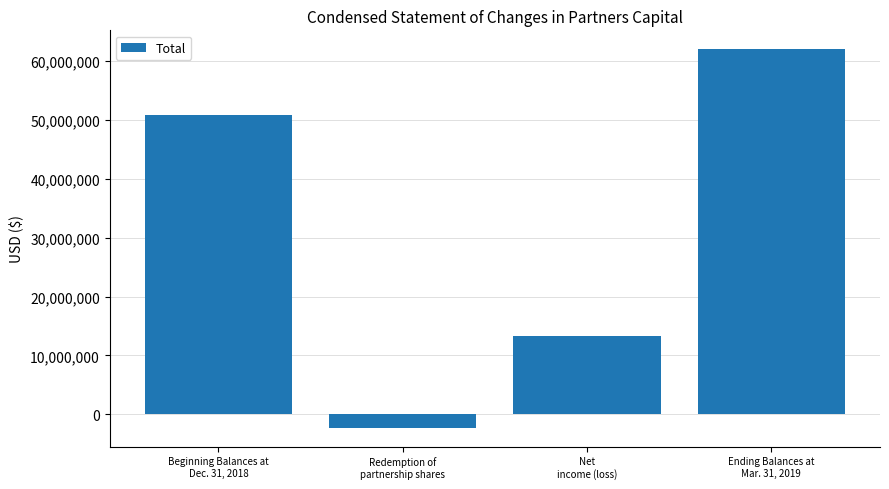

Does the chart contain any negative values?

Yes